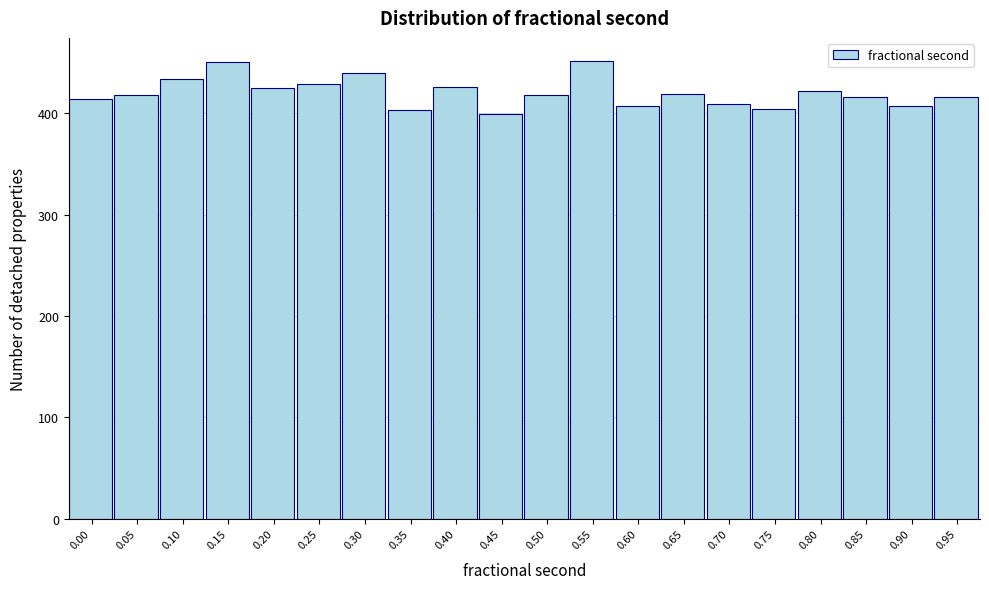

What is the ratio of the value at 0.10 to the value at 0.35?

1.1